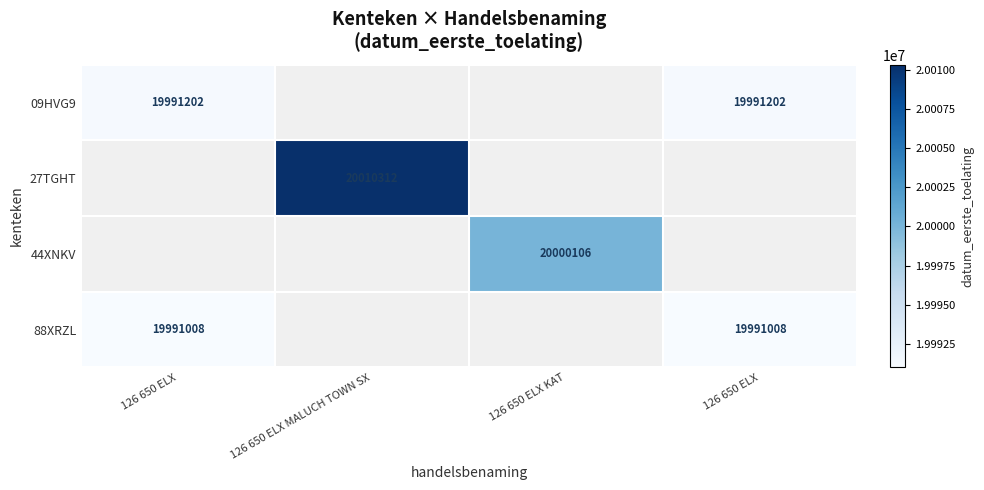

The 44XNKV series shows 32103856.9 at 126 650 ELX KAT. True or false?

False